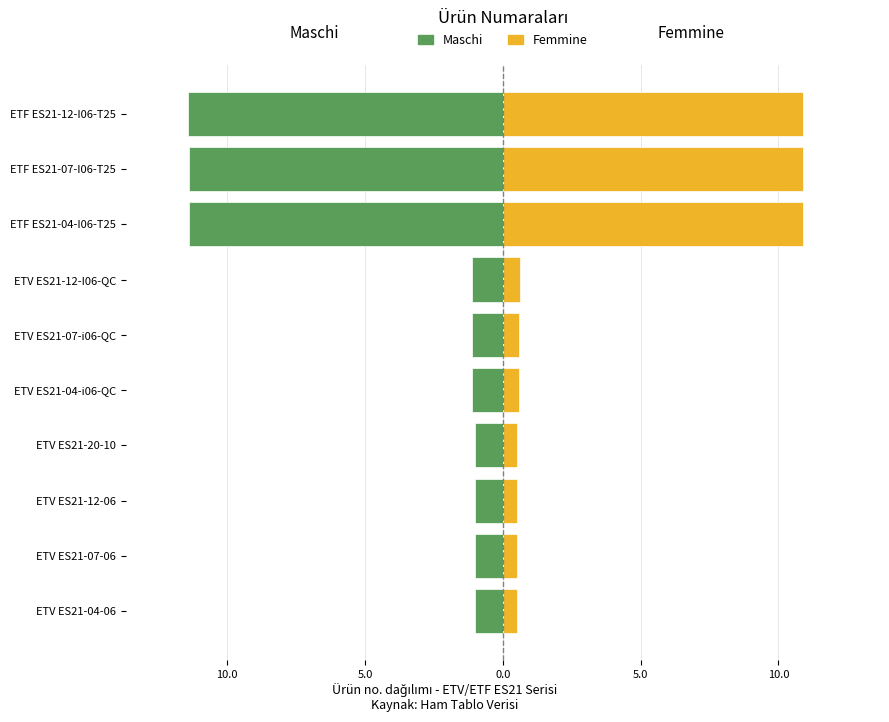

How many data points in Maschi are less than -1?

9